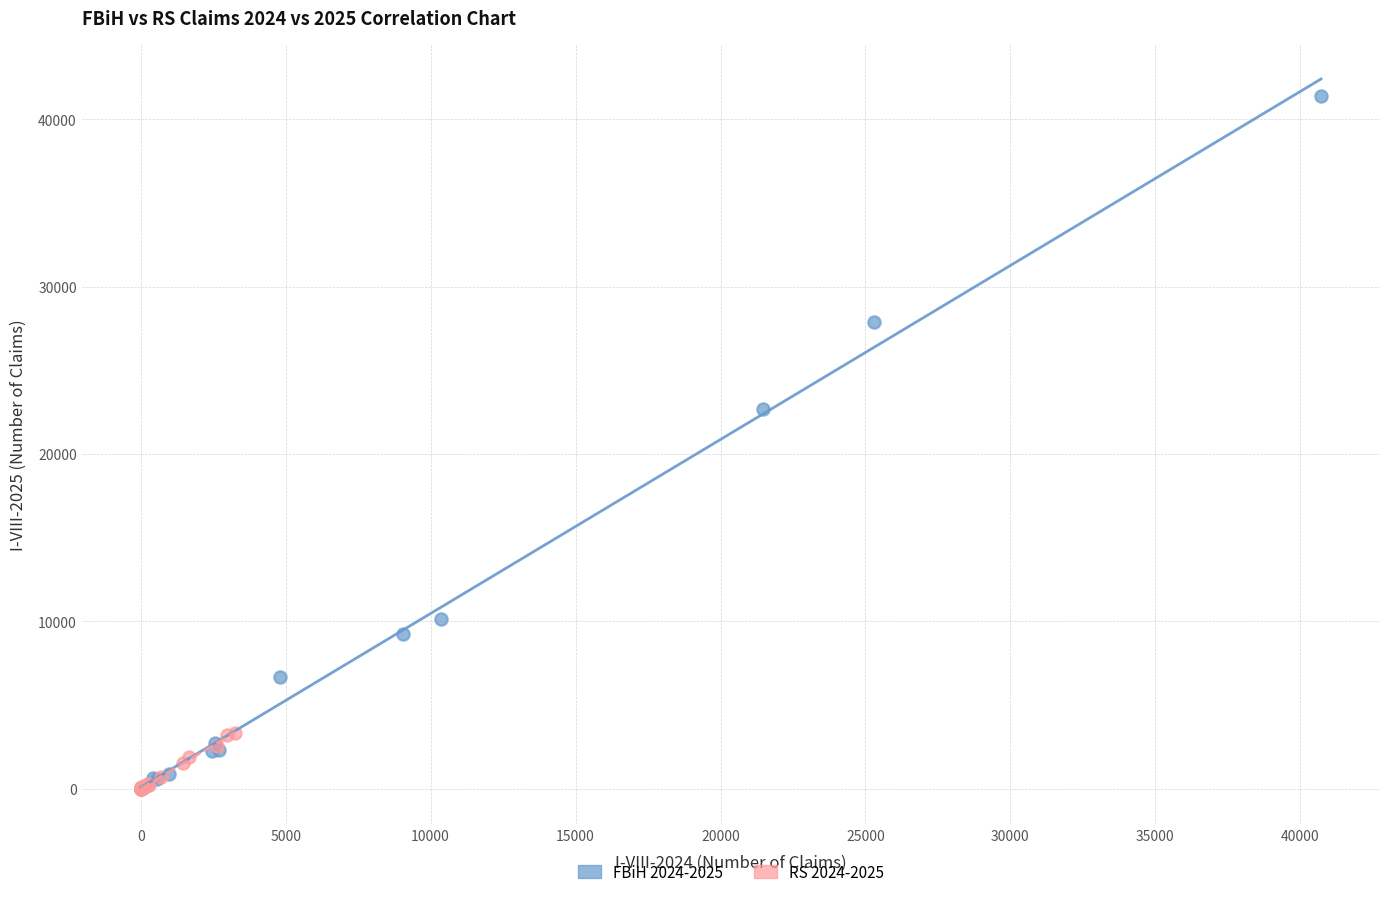

Which series contains the highest Y value?

FBiH 2024-2025